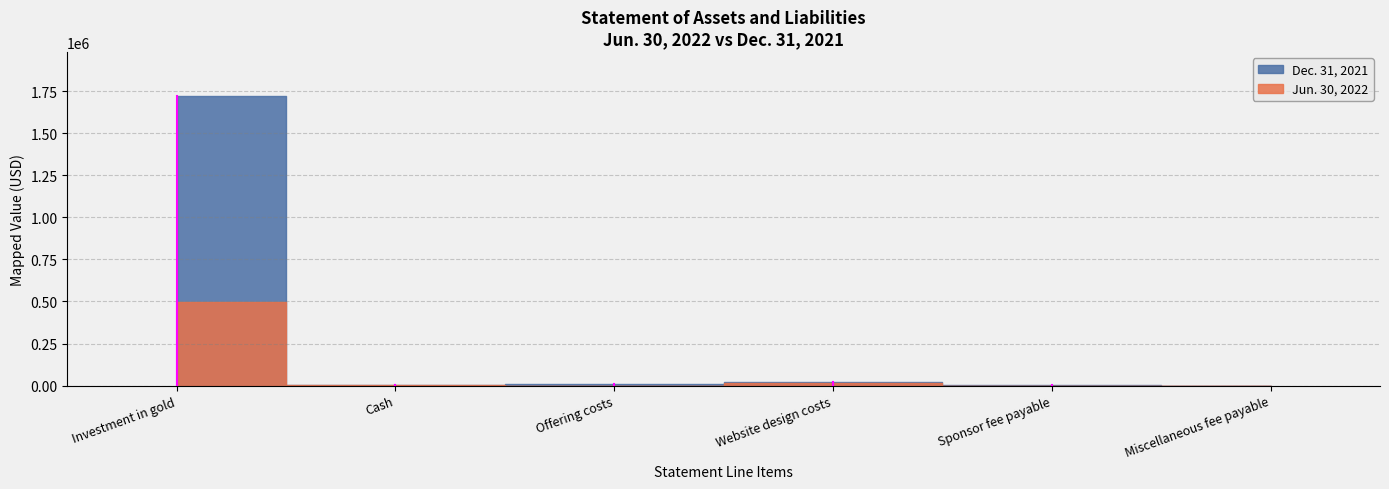

At which label is Dec. 31, 2021 closest to 861440?

Website design costs